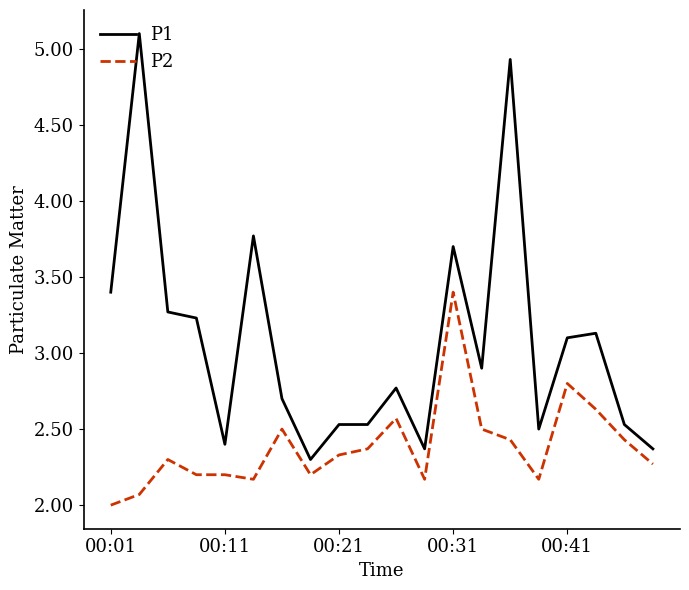

True or false: P2 and P1 intersect in this chart.

False